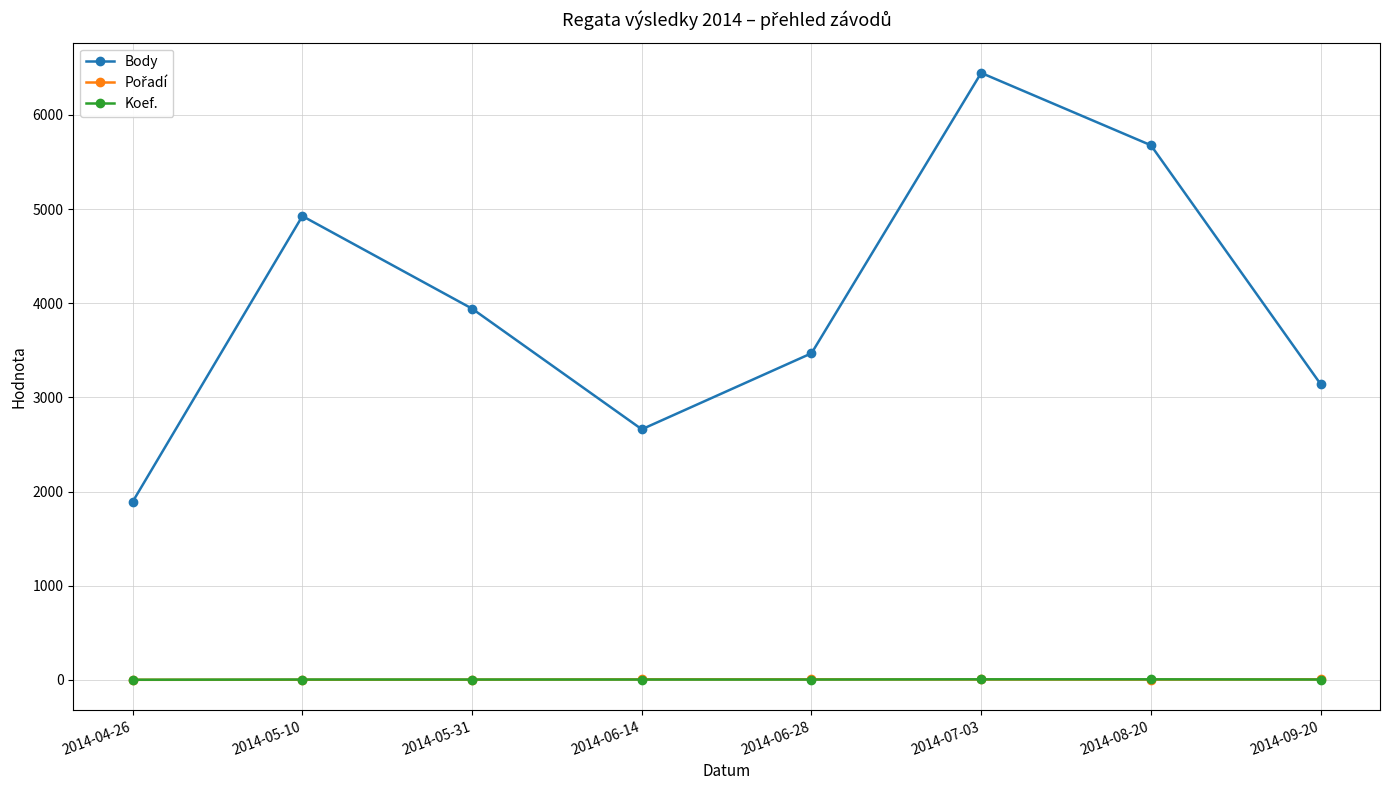

Which category has the lowest value in the Body series?

2014-04-26